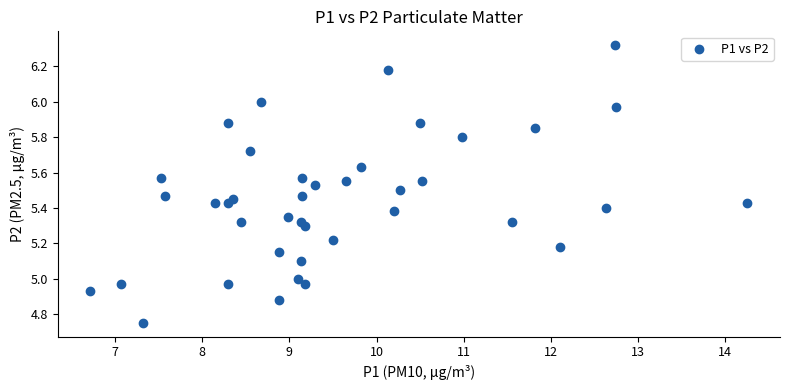

What is the range of X values (max minus min)?

7.5